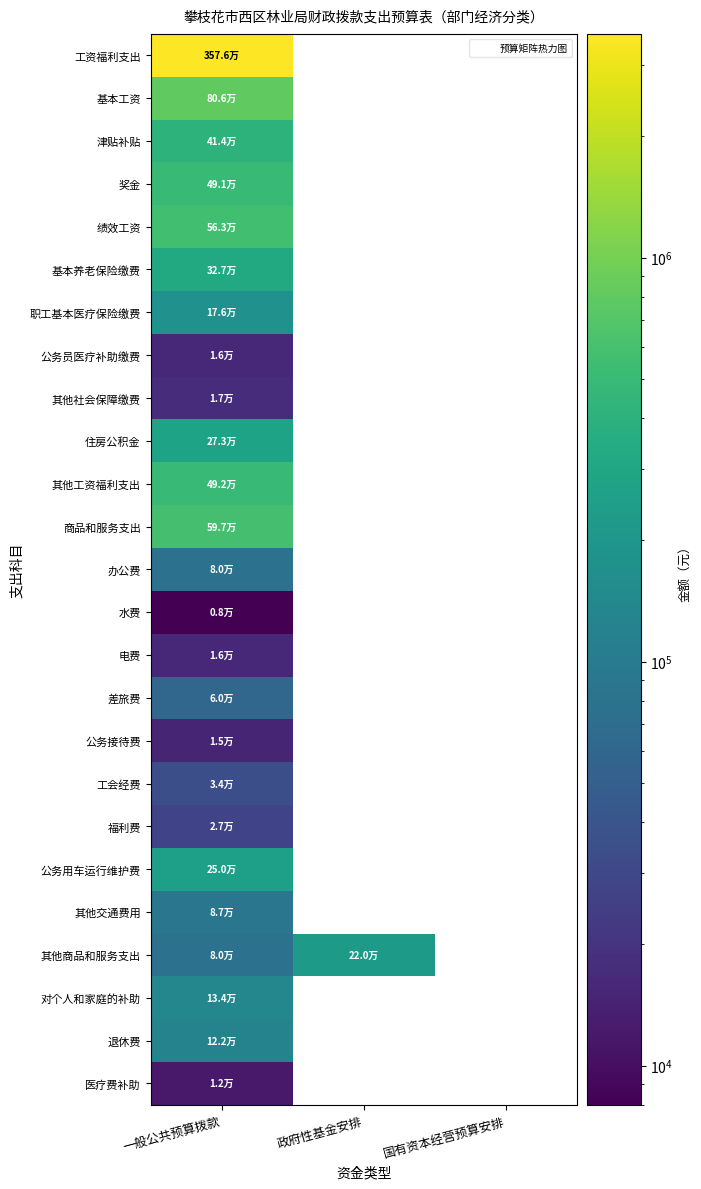

What is the total value across all series at 一般公共预算拨款?

8675703.9